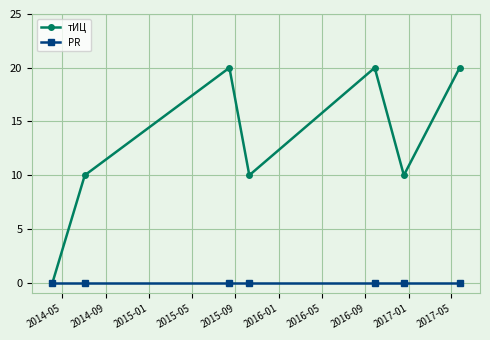

List the series in order of their peak value, lowest first.

PR, тИЦ